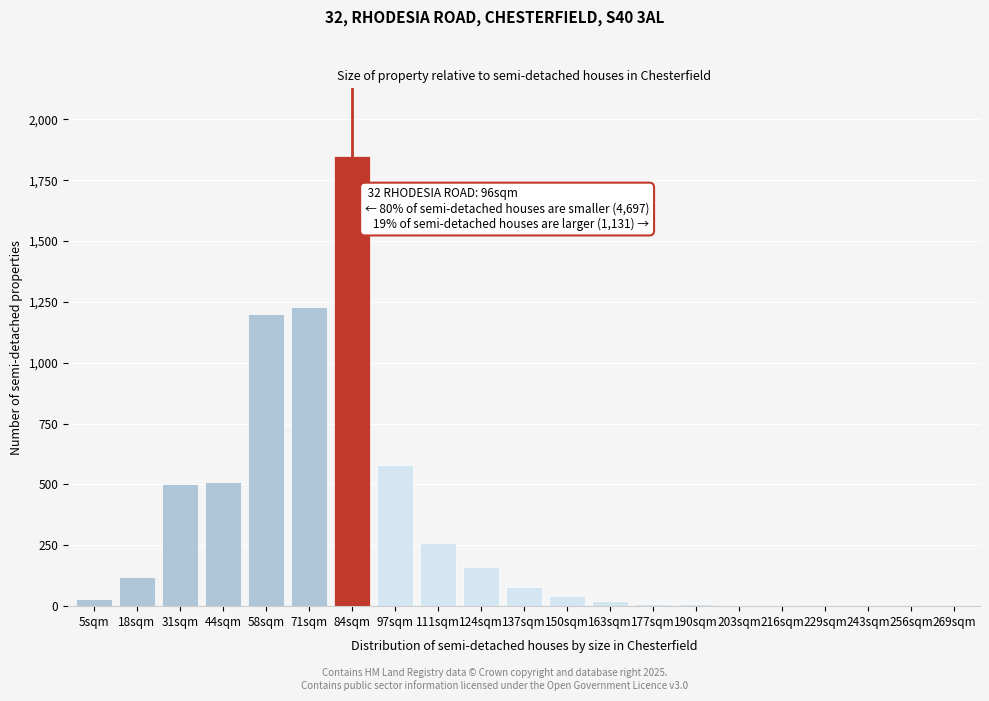

Is it true that the value at 137sqm is 80?

True